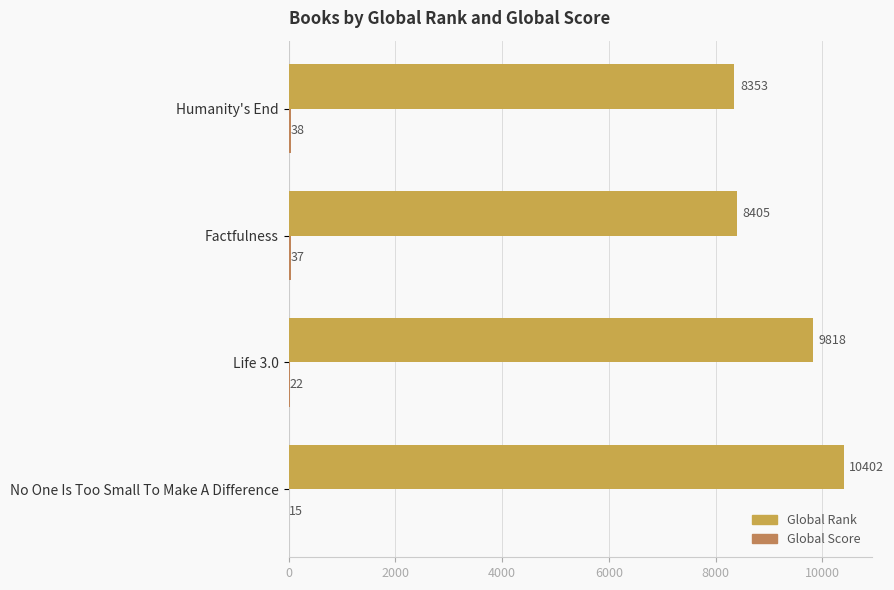

At which category is the sum across all series the highest?

No One Is Too Small To Make A Difference